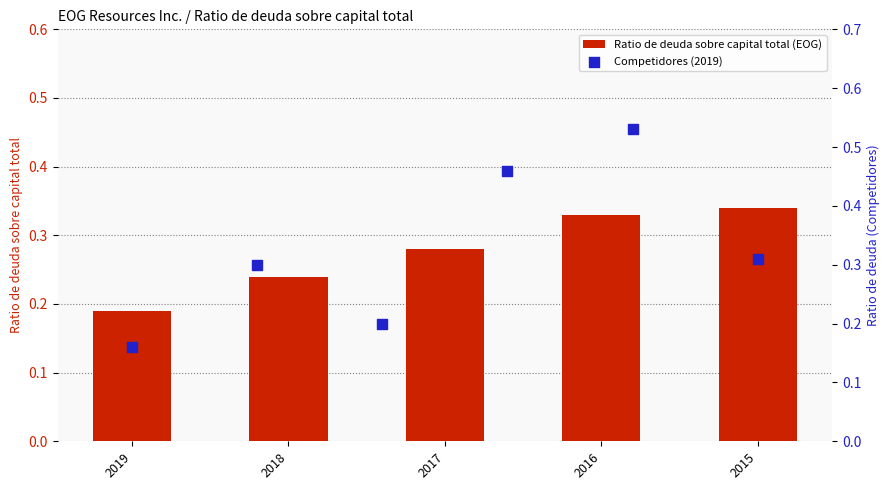

Which has a higher value, 2016 or 2018?

2016